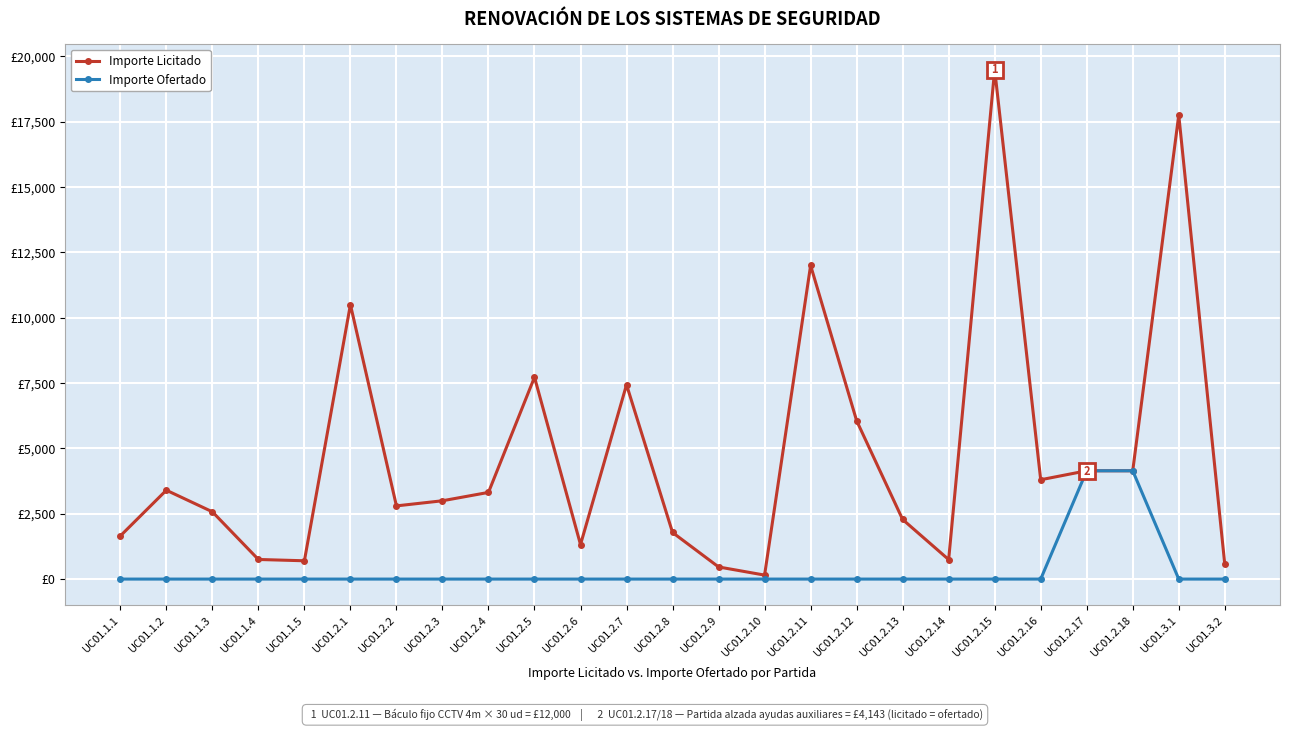

True or false: Importe Licitado and Importe Ofertado intersect in this chart.

False